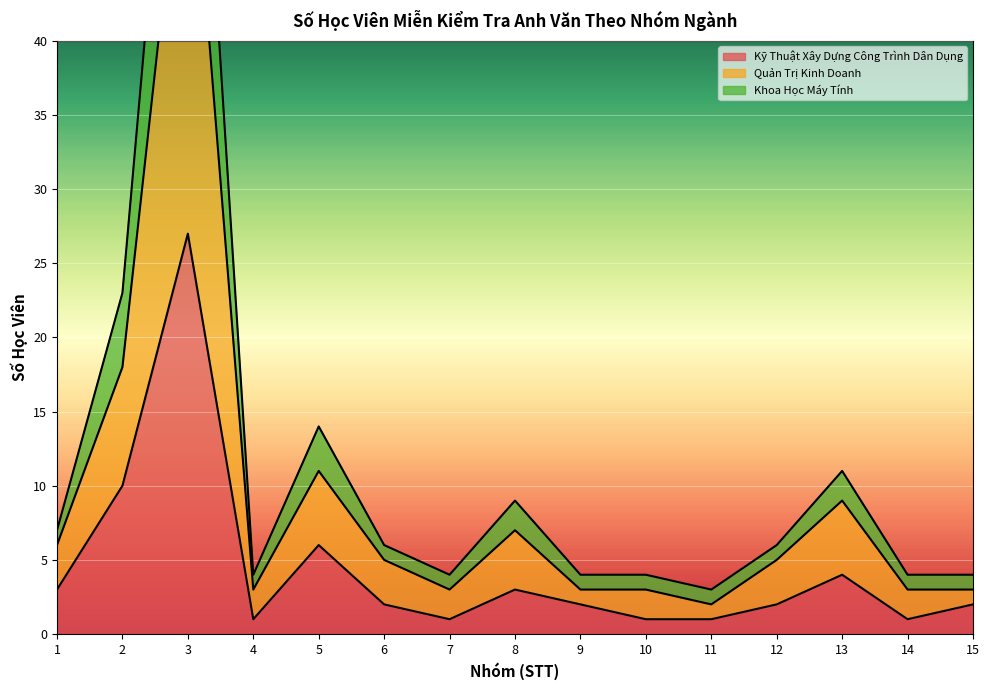

True or false: Kỹ Thuật Xây Dựng Công Trình Dân Dụng has a value of 10 at 2.

True